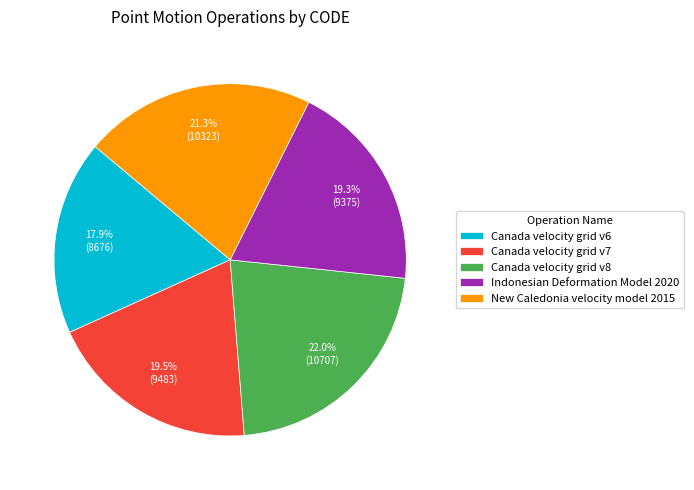

Do New Caledonia velocity model 2015 and Canada velocity grid v8 together represent more than half of the pie?

No